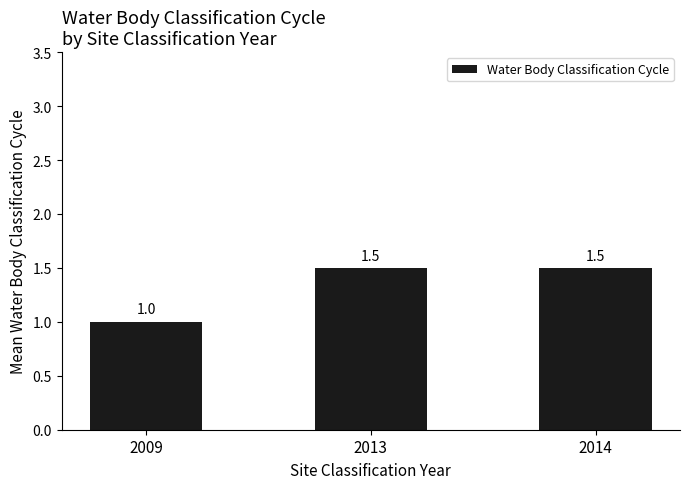

What is the difference between the maximum and minimum values?

0.5